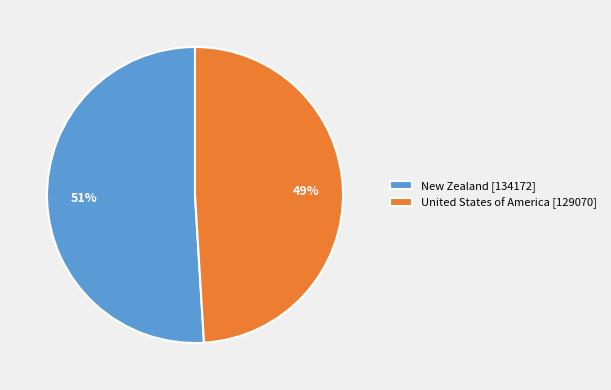

How many slices are in this pie chart?

2